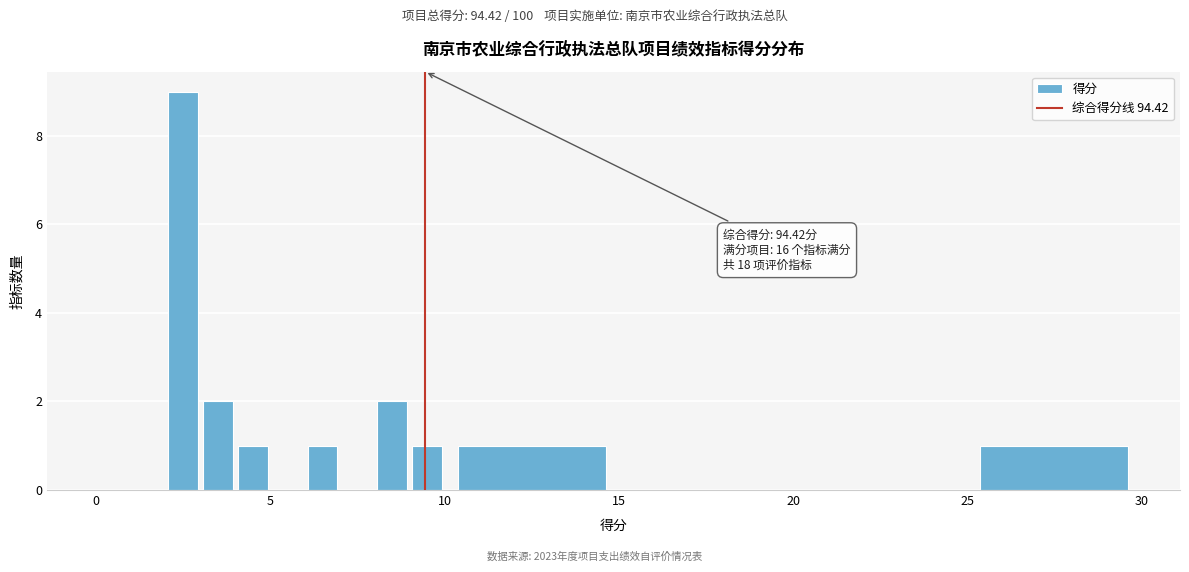

Read against the x-axis, roughly where is the centre of the tallest bar?

2.5